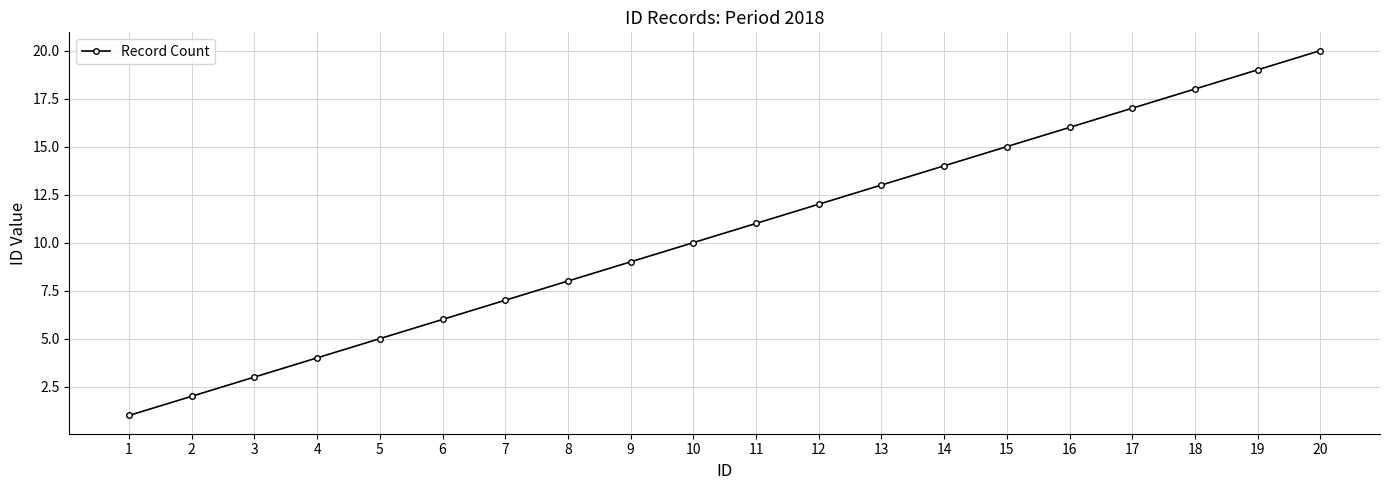

Rank the categories by value from lowest to highest.

1, 2, 3, 4, 5, 6, 7, 8, 9, 10, 11, 12, 13, 14, 15, 16, 17, 18, 19, 20